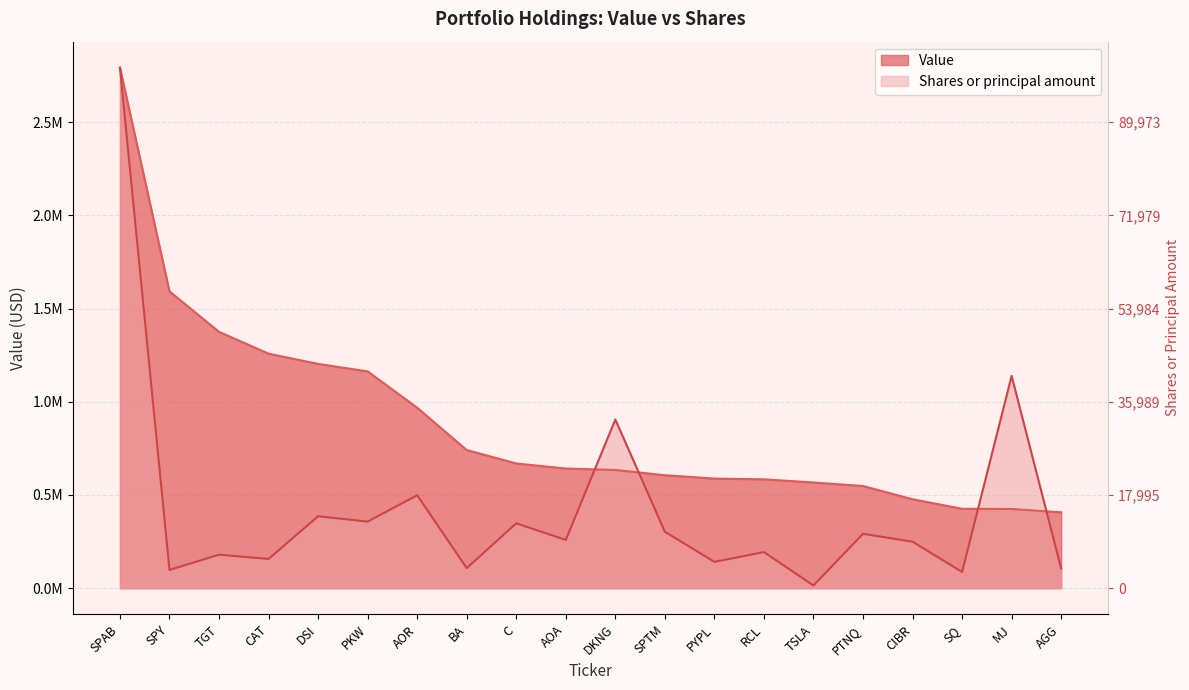

Which series ends up on top after the final intersection of Shares or principal amount and Value?

Value